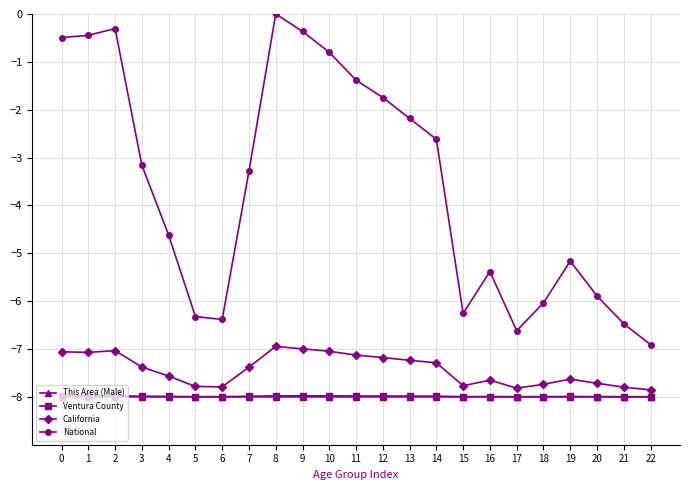

Is the value of National at 1 greater than the value of California at 20?

Yes